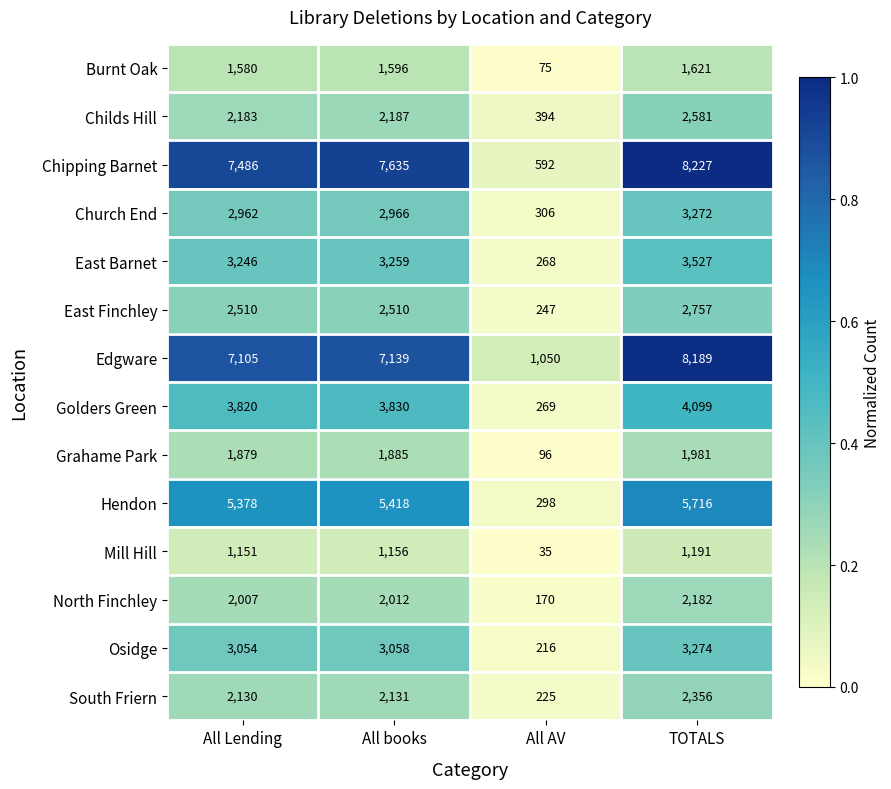

What is the difference between the second highest and minimum values in the Church End series?

2660